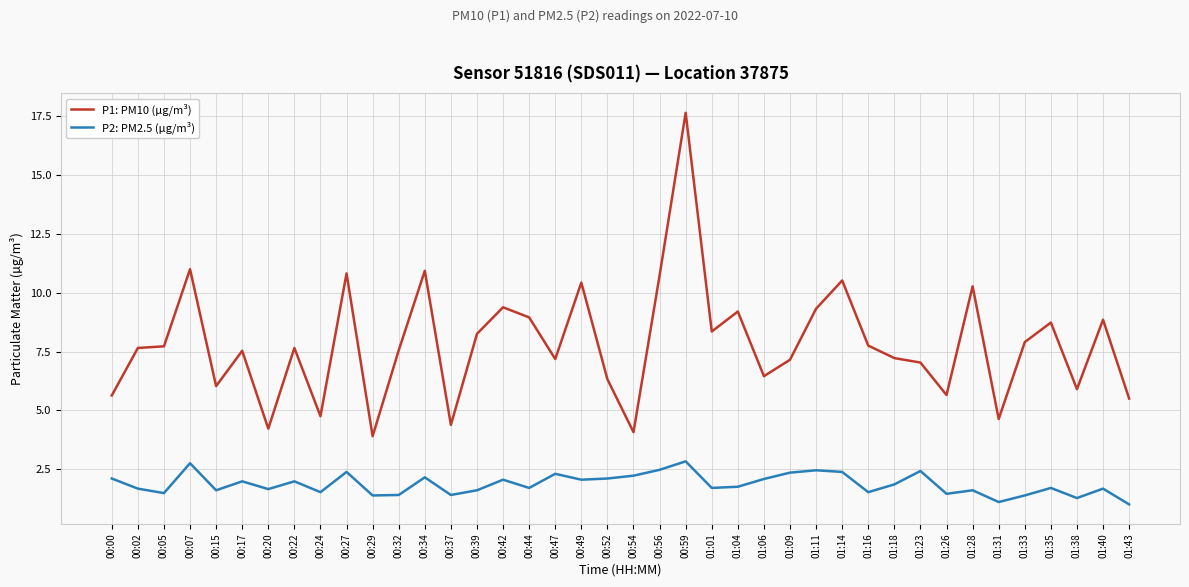

How many series are shown in this chart?

2